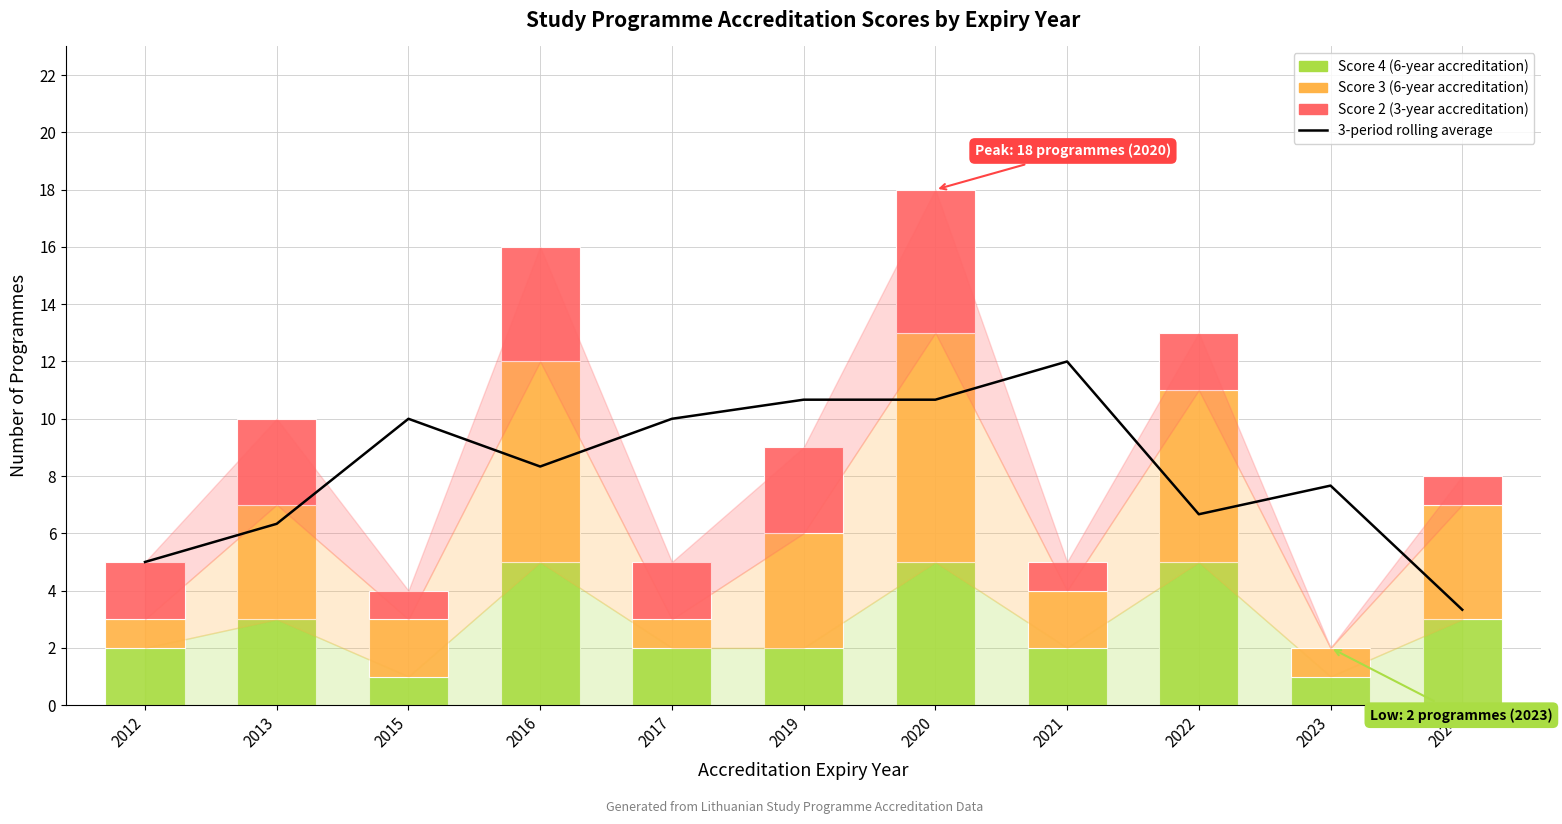

At which label does Score 4 reach its minimum?

2015